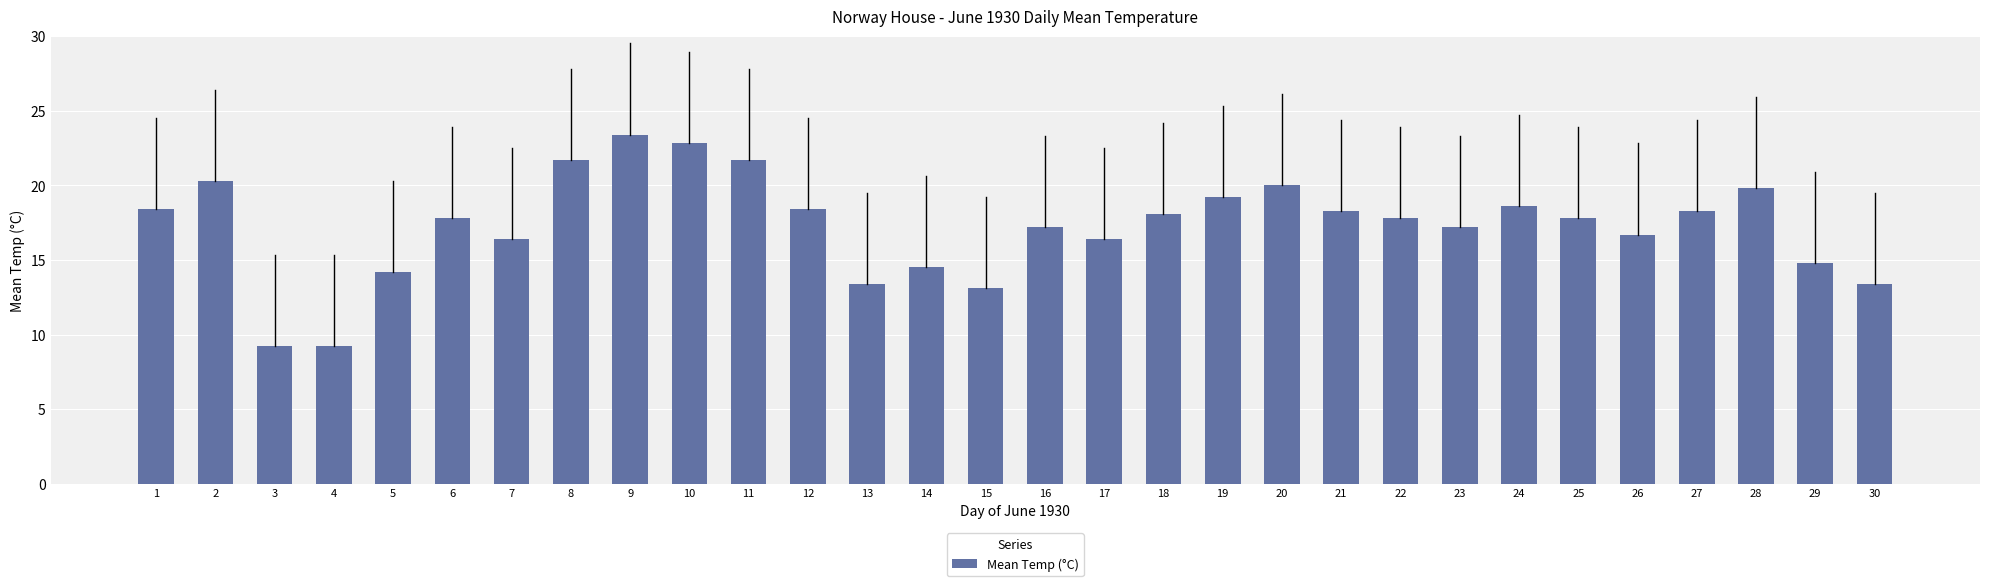

How many data points are above 17?

19